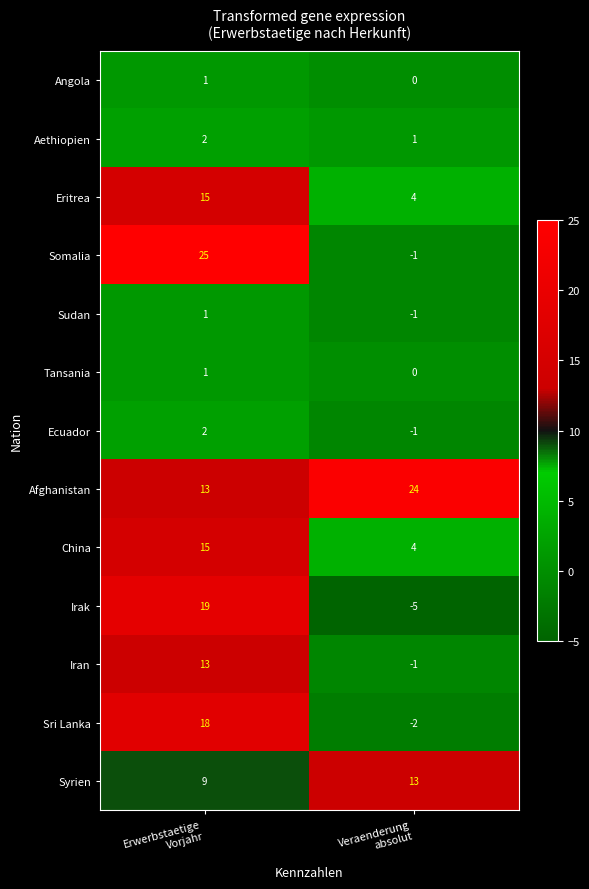

Which series has the largest range (max minus min)?

Somalia